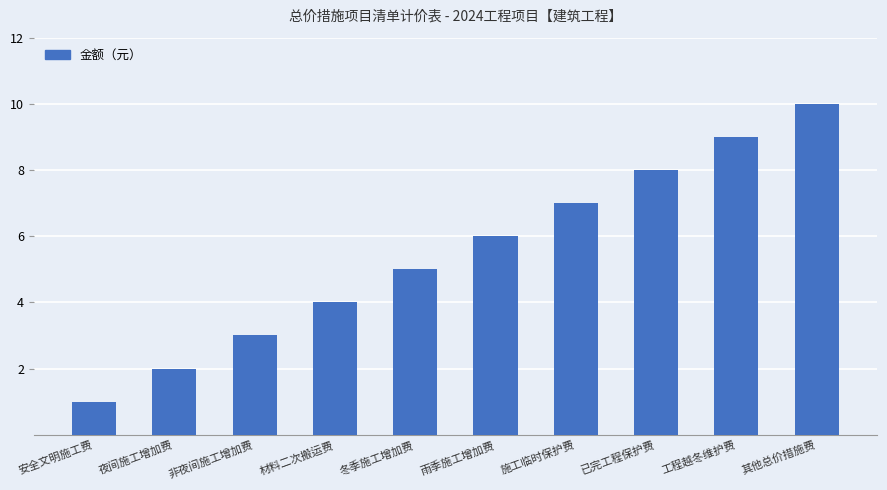

The value at 夜间施工增加费 is 1. True or false?

False